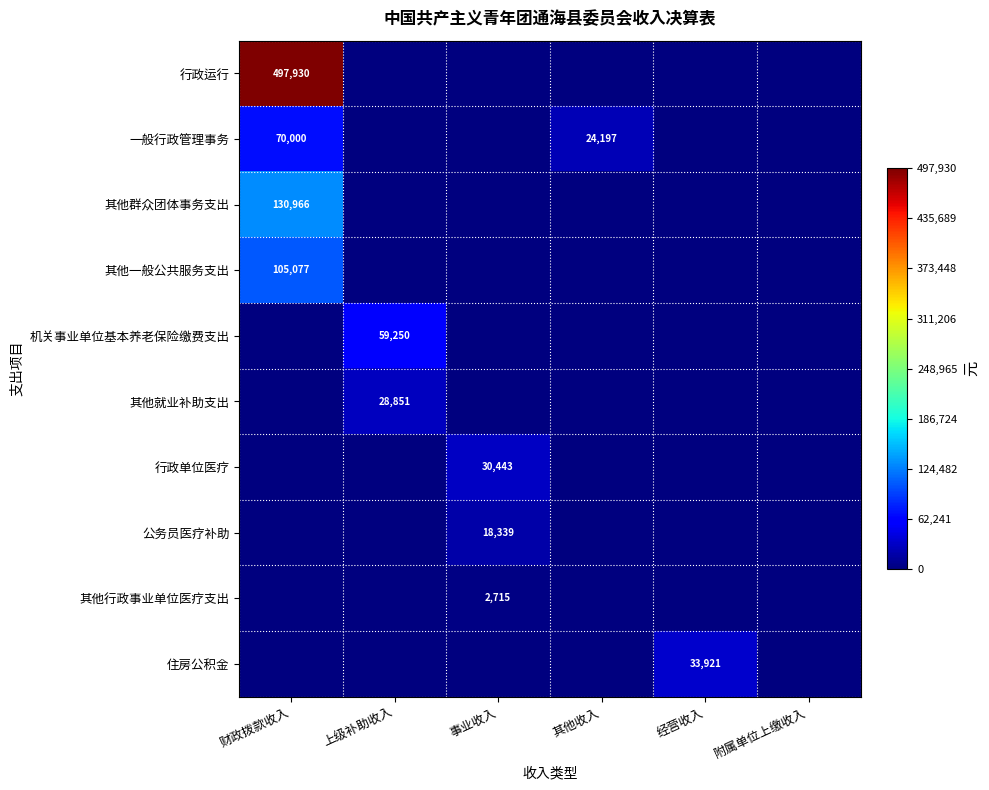

What is the difference between the highest and lowest values at 财政拨款收入?

497930.0